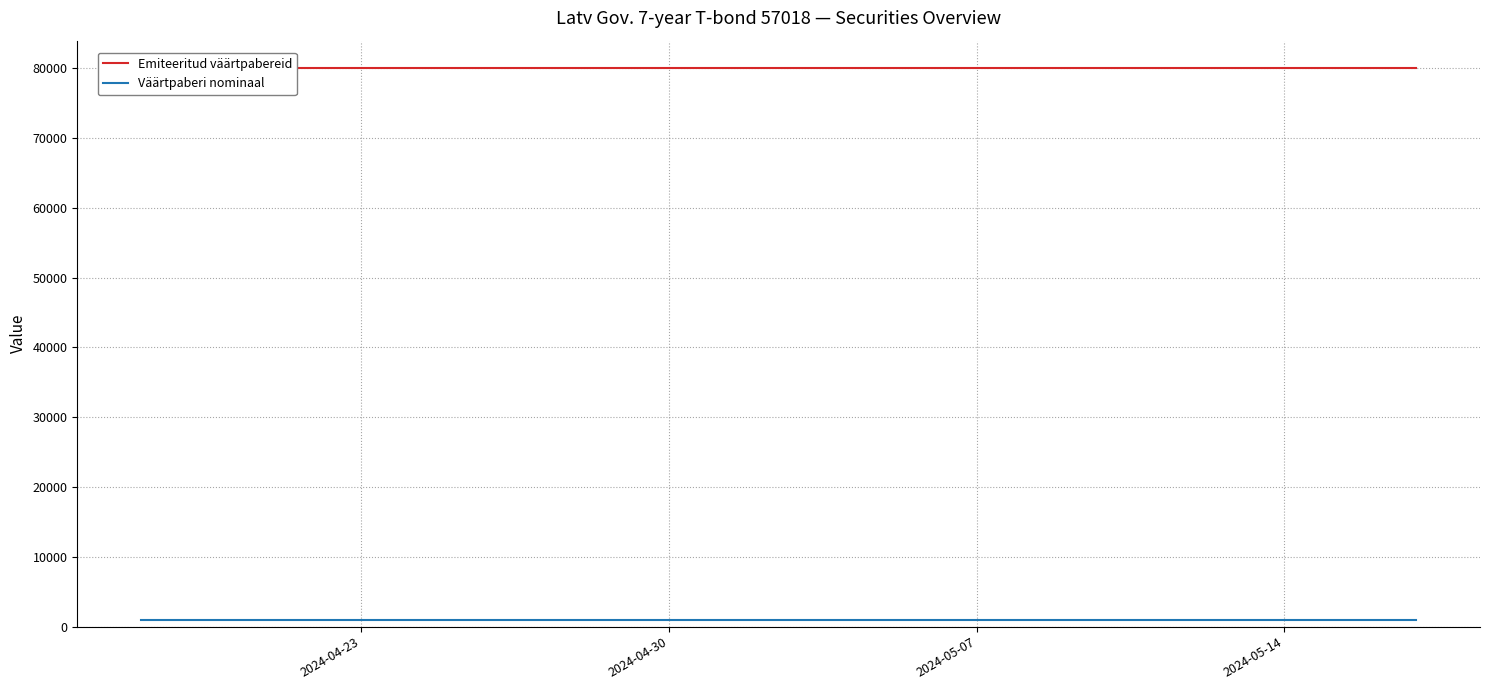

True or false: Väärtpaberi nominaal and Emiteeritud väärtpabereid cross at least once.

False